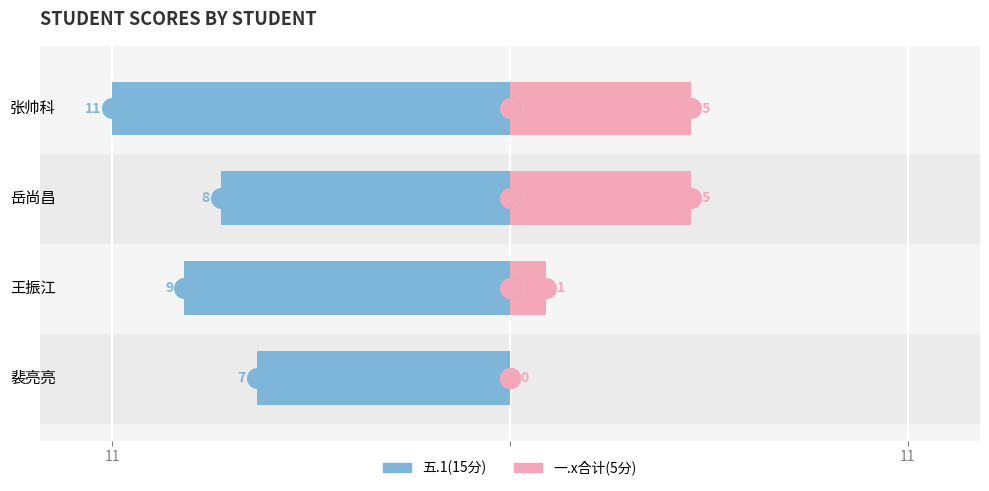

Which series reaches the maximum Y coordinate?

一.x合计(5分)